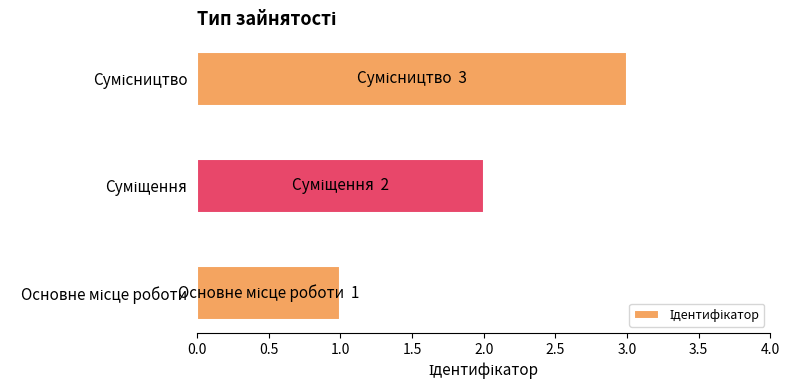

What is the greatest value displayed?

3